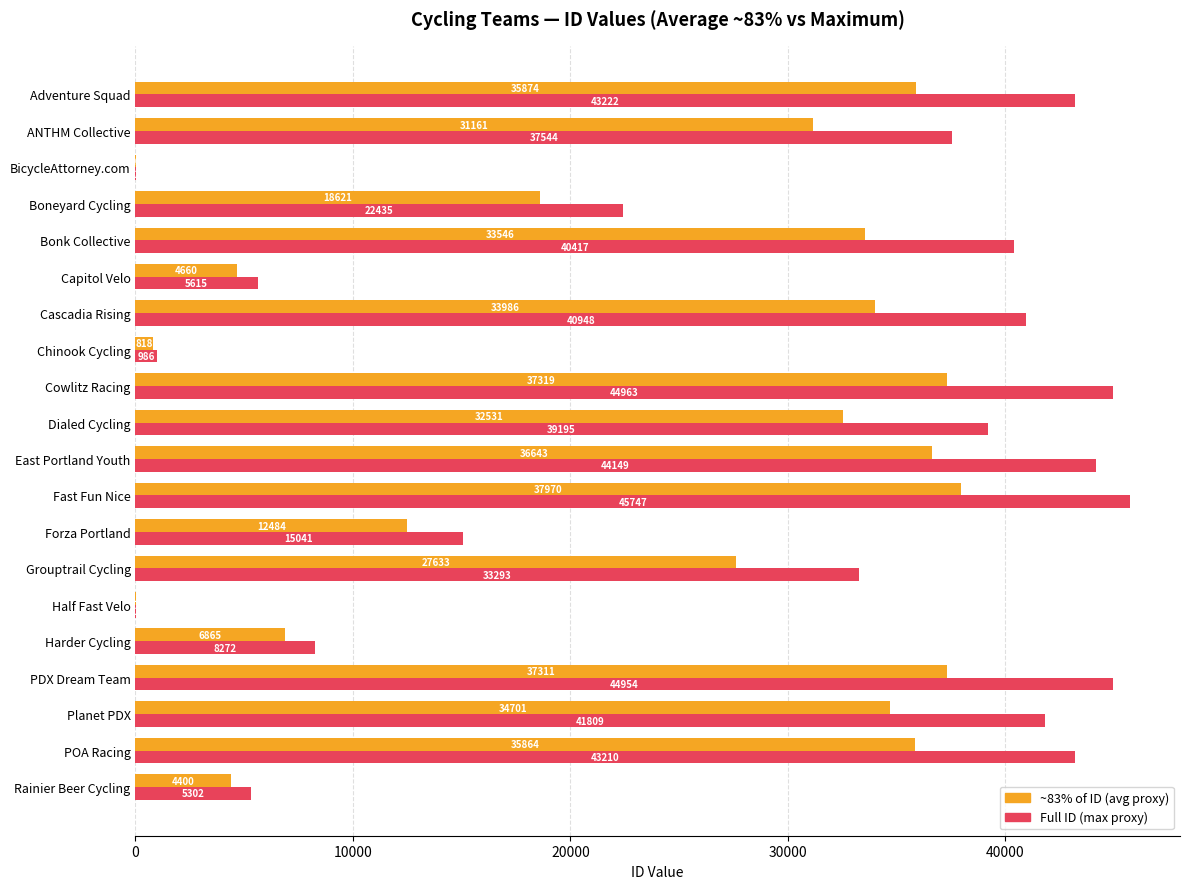

At which category does the chart reach its peak across all series?

Fast Fun Nice